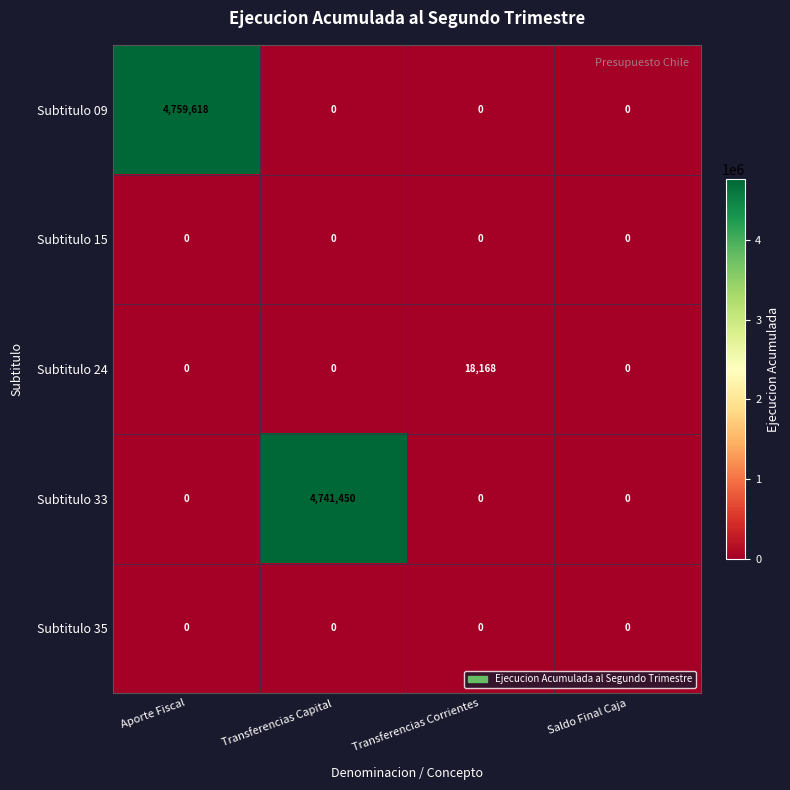

How many data points does each series have?

4